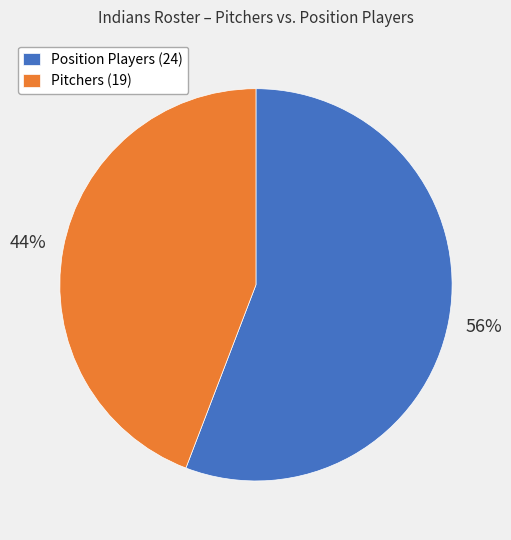

Is there a majority slice in this chart?

Yes